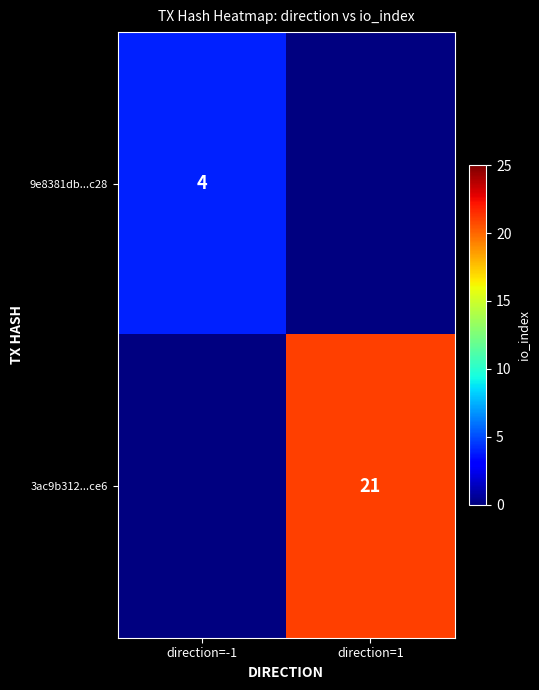

The 9e8381db...c28 series shows 1 at direction=-1. True or false?

False